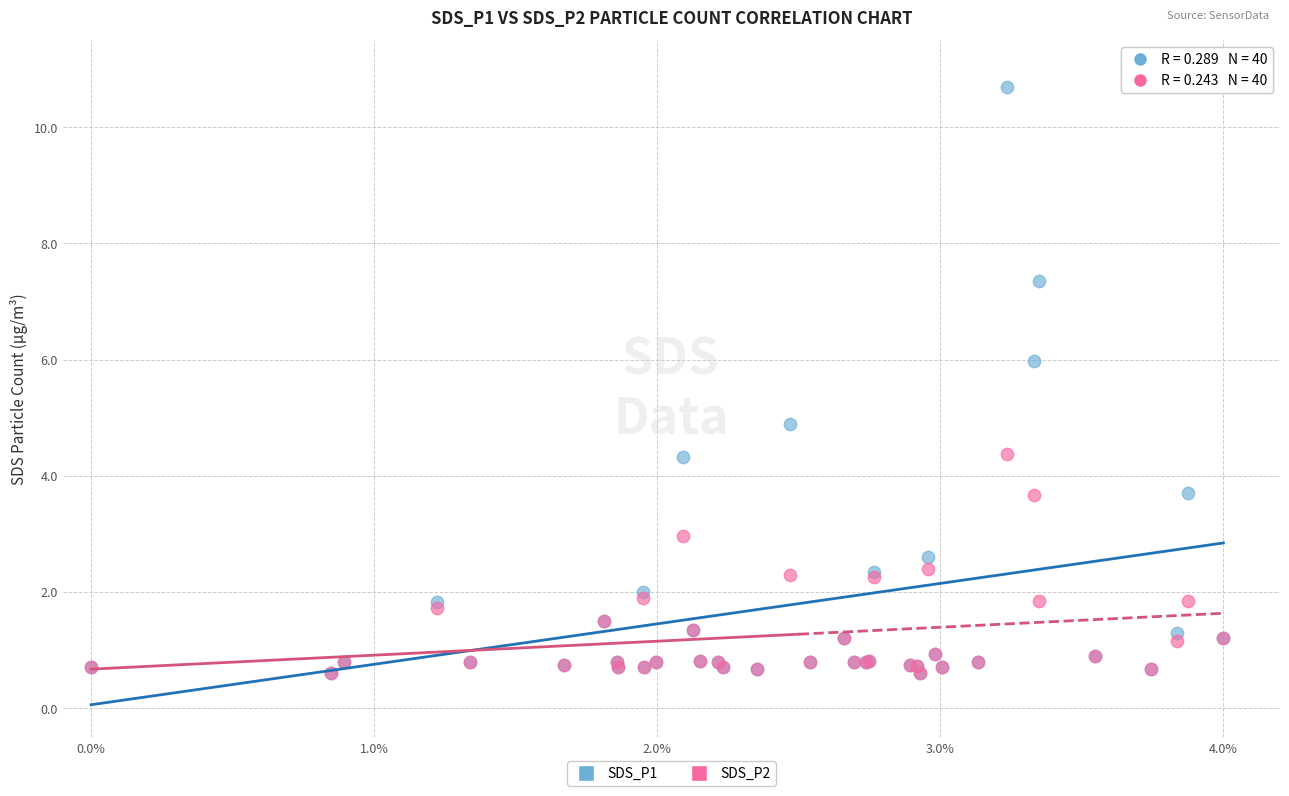

Which series has the widest spread of Y values?

SDS_P1